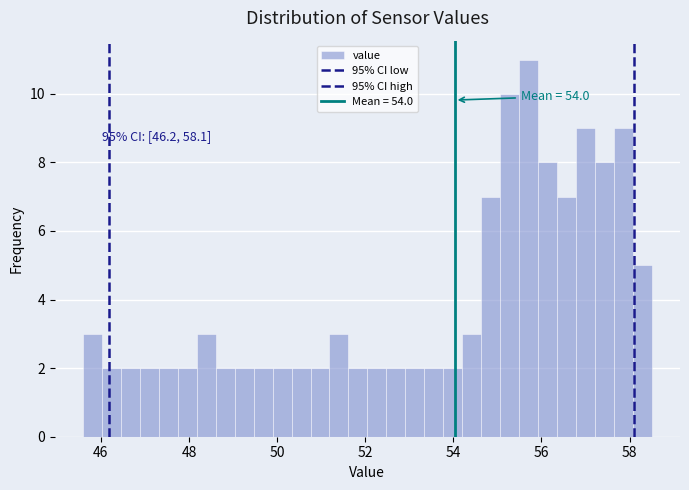

Read against the x-axis, roughly where is the centre of the tallest bar?

55.8